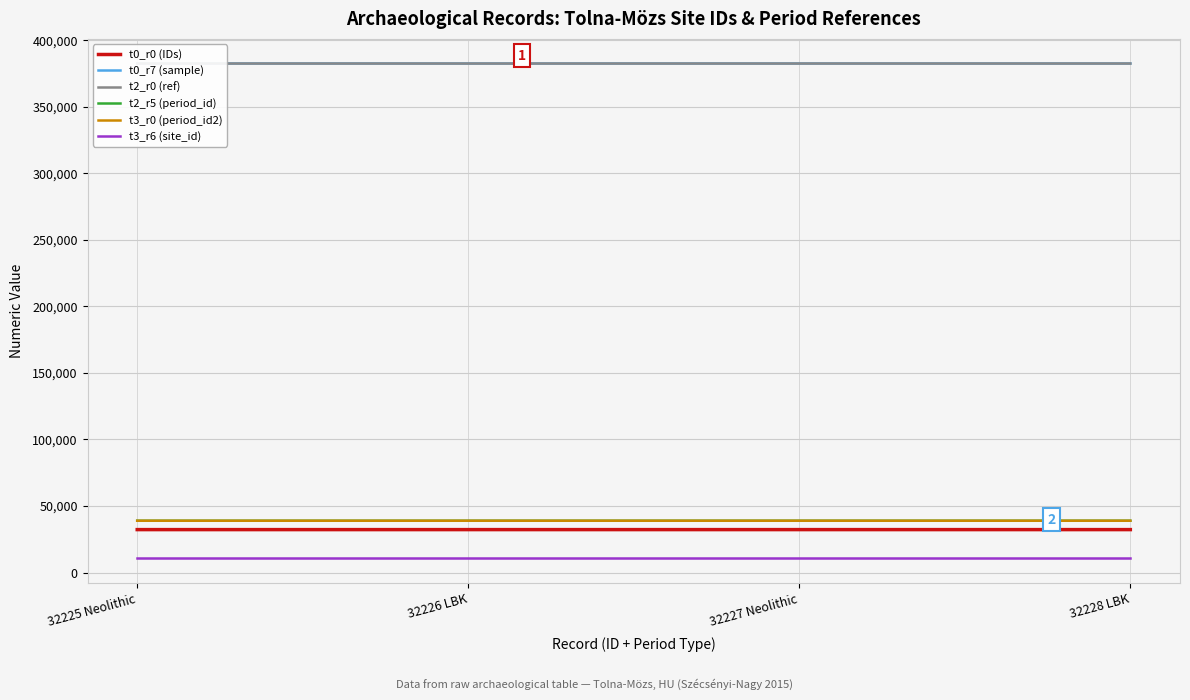

The t3_r0 (period_id2) series shows 20055 at 32225 Neolithic. True or false?

False